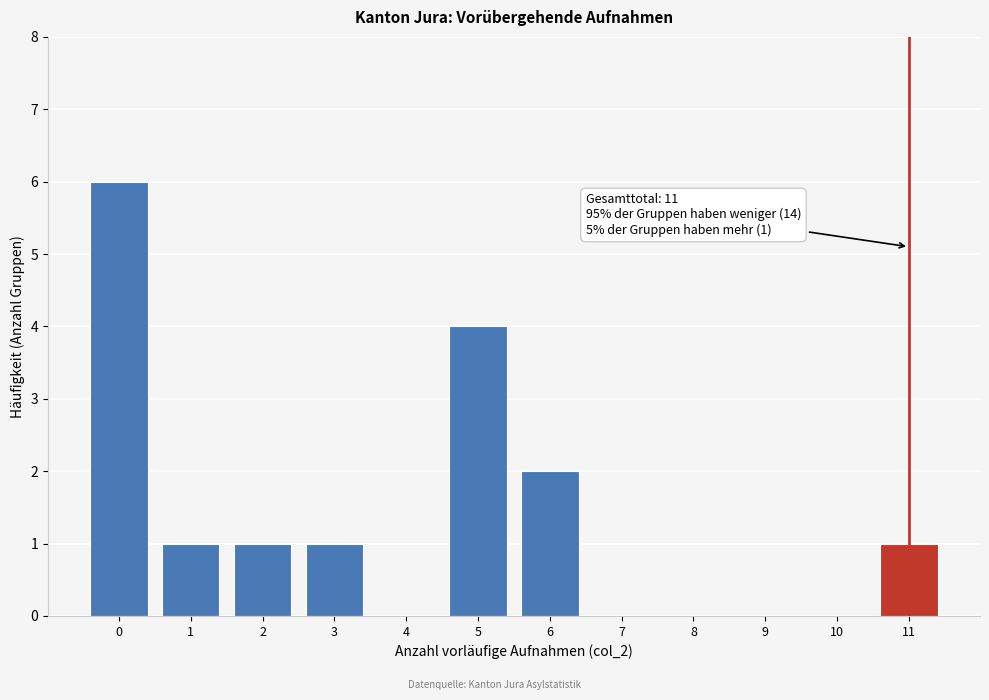

Reading right to left, transcribe all the data shown in this chart.

11=1	10=0	9=0	8=0	7=0	6=2	5=4	4=0	3=1	2=1	1=1	0=6